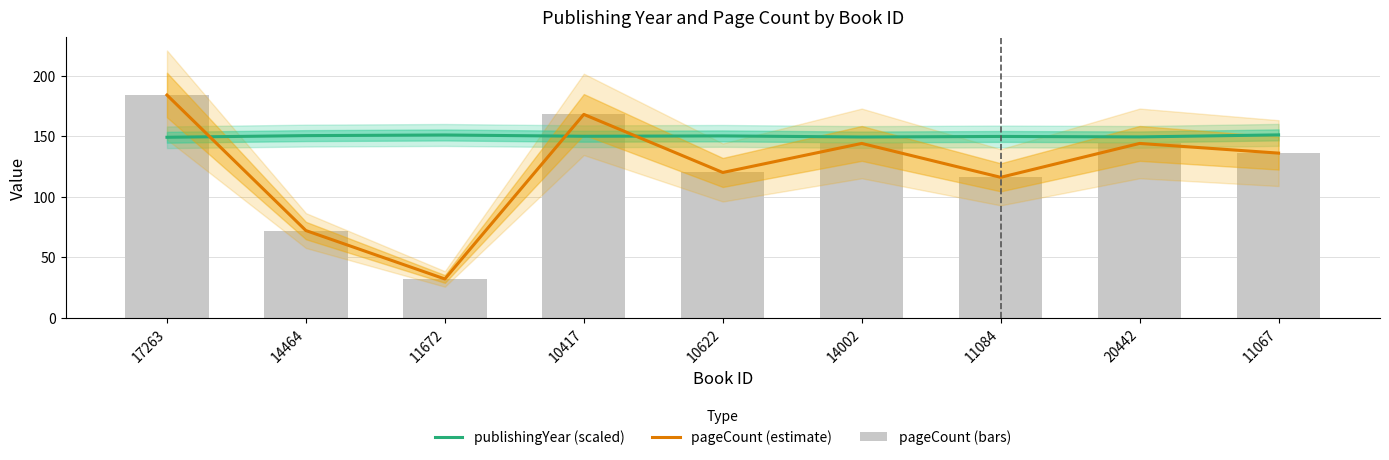

What is the spread (max minus min) of values at 11067?

15.1